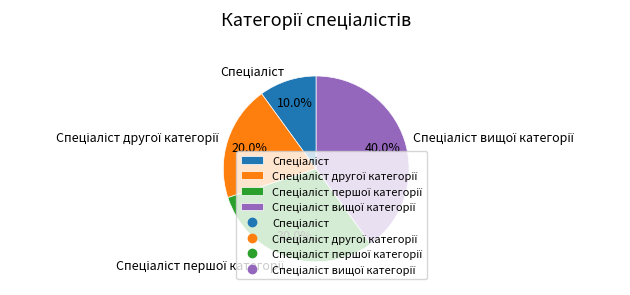

Is there a majority slice in this chart?

No